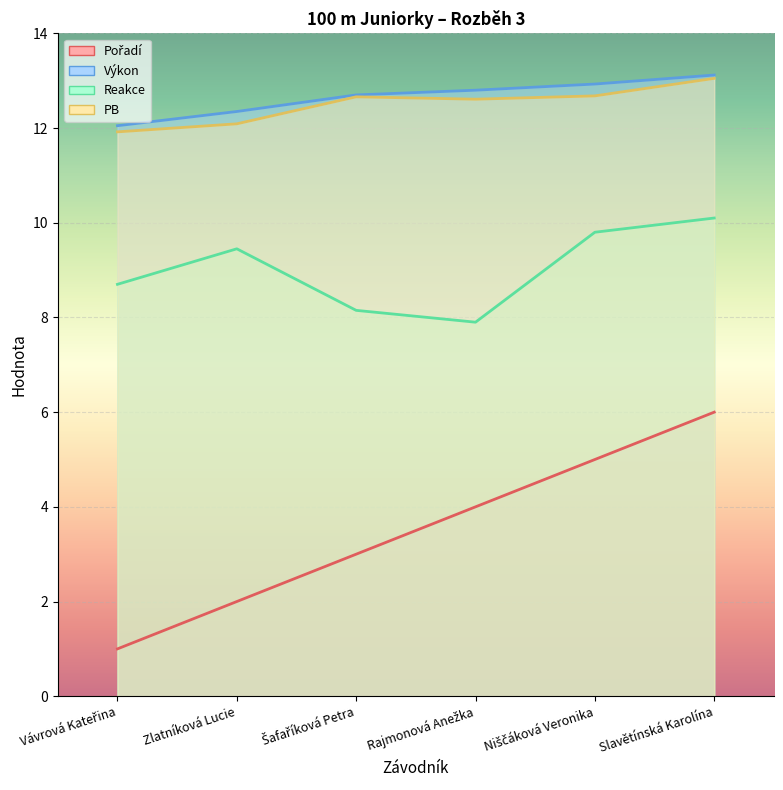

What is the sum of the Pořadí values at Zlatníková Lucie and Slavětínská Karolína?

8.0